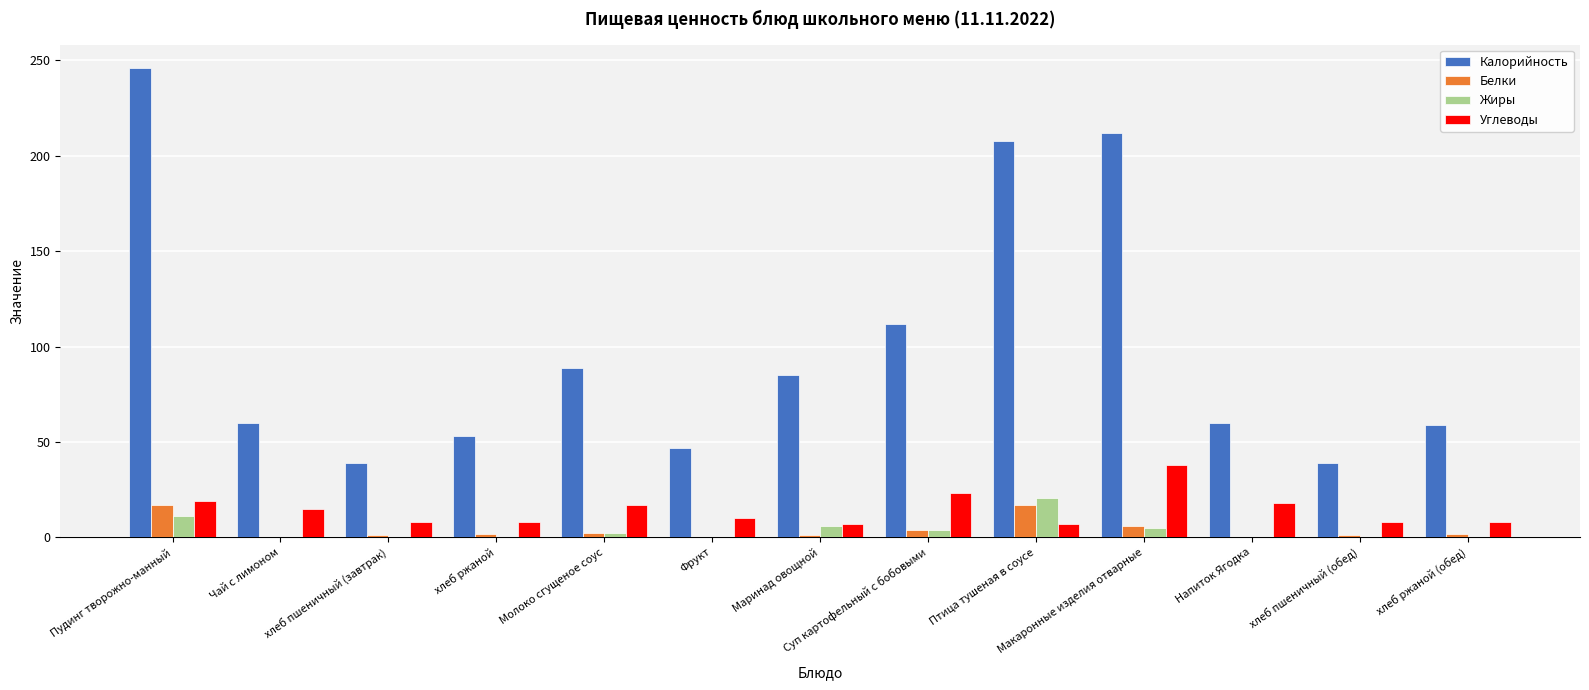

The value of Калорийность at хлеб ржаной (обед) is 14.1. True or false?

False